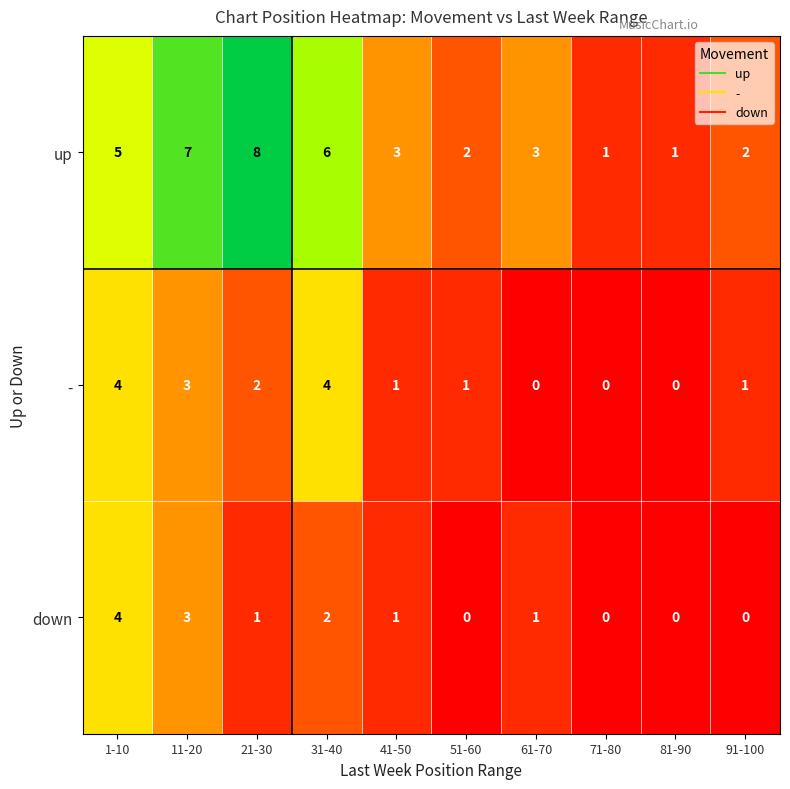

Reading left to right, what are all the values shown in this chart?

up: 5	7	8	6	3	2	3	1	1	2
-: 4	3	2	4	1	1	0	0	0	1
down: 4	3	1	2	1	0	1	0	0	0